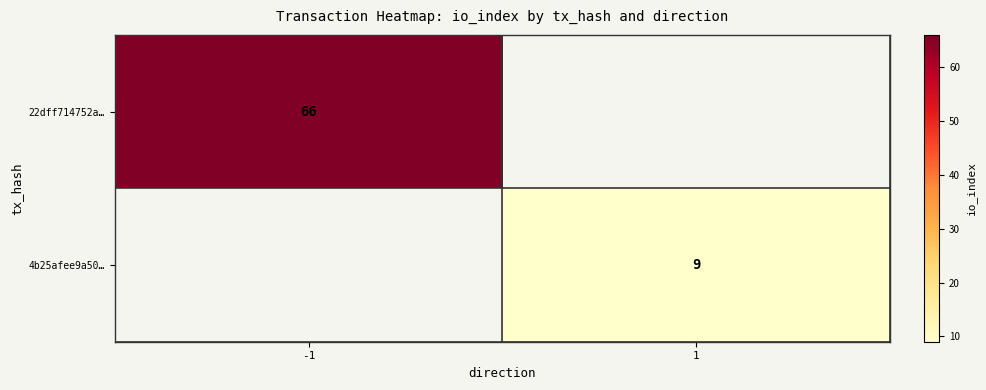

Between 1 and -1, which is larger?

-1